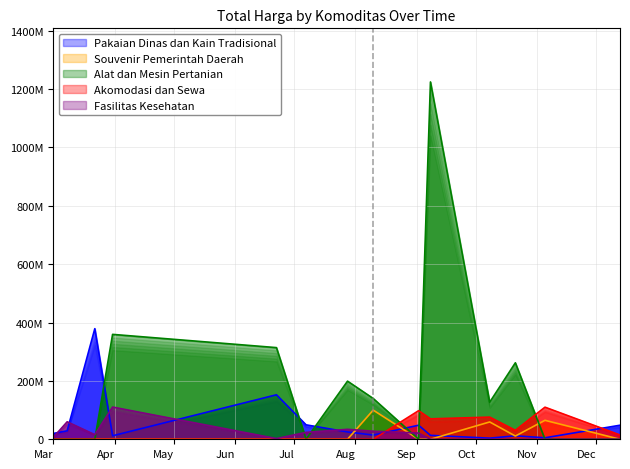

Read the Fasilitas Kesehatan value at 2022-03-22, to the nearest 100.

15787200